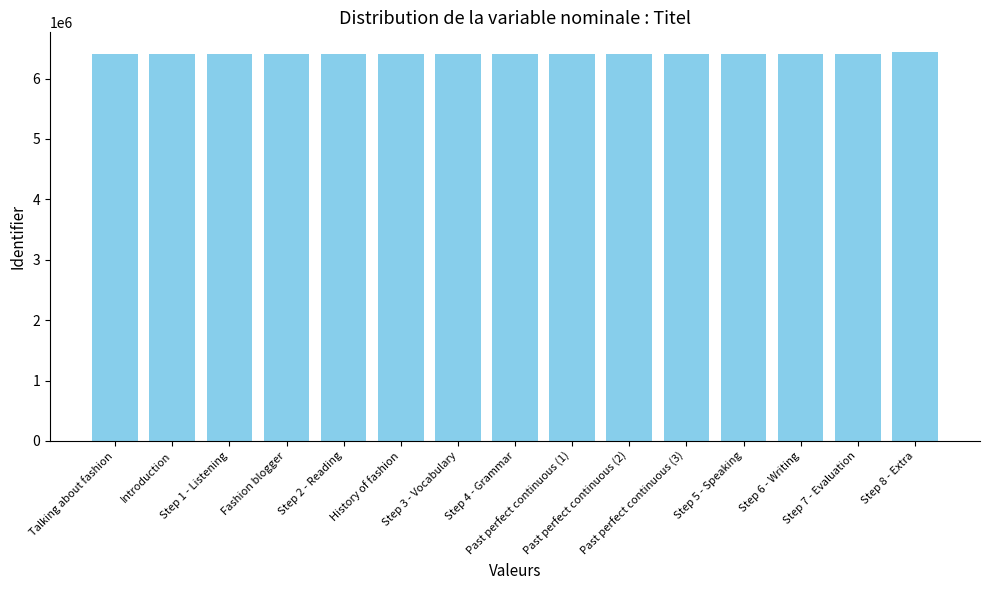

What is the average value?

6412014